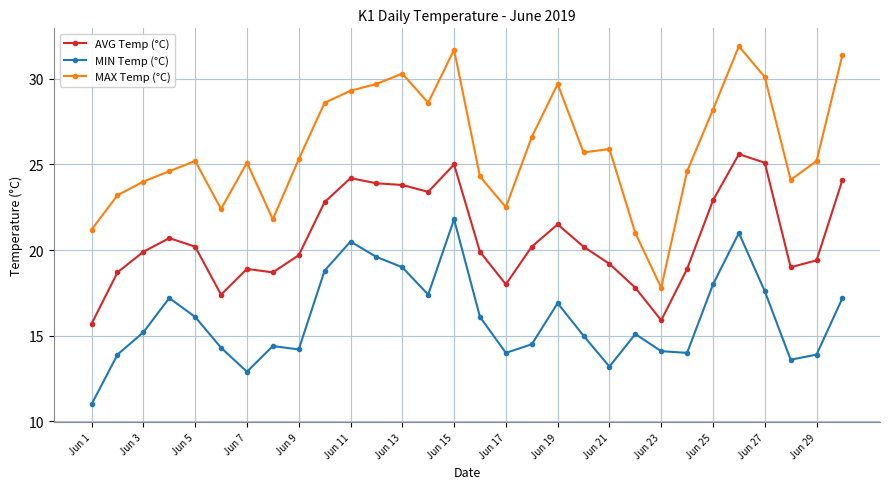

How many lines are shown in the chart?

3